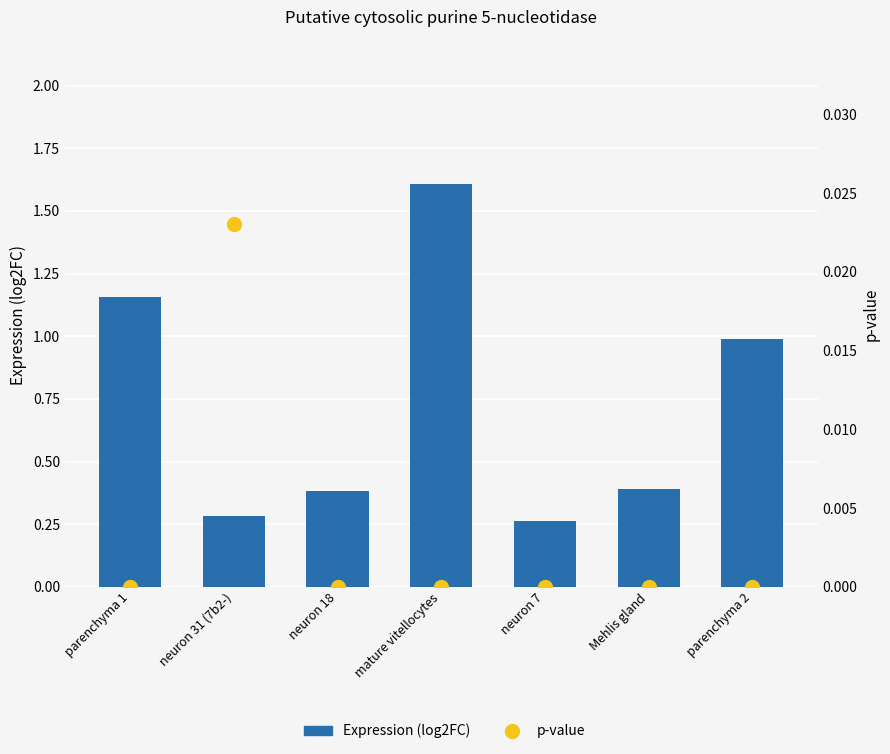

What are all the series names shown in the legend?

Expression (log2FC), p-value